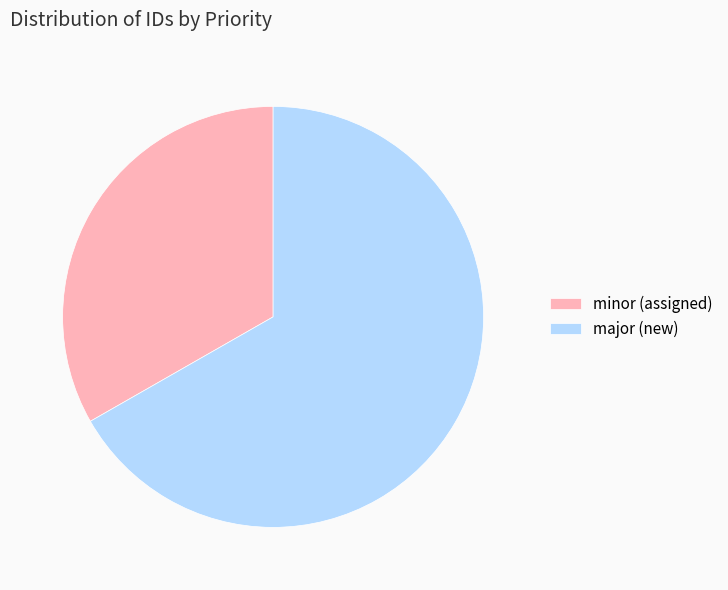

Is minor (assigned) the majority of the pie?

No